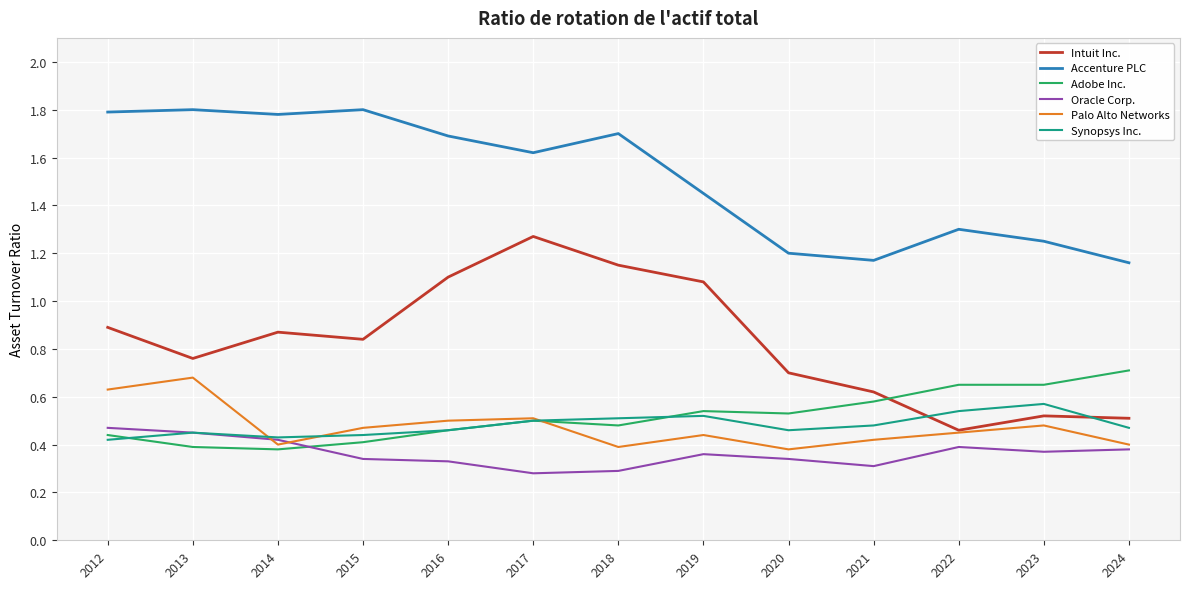

What is the sum of all Accenture PLC values?

19.7